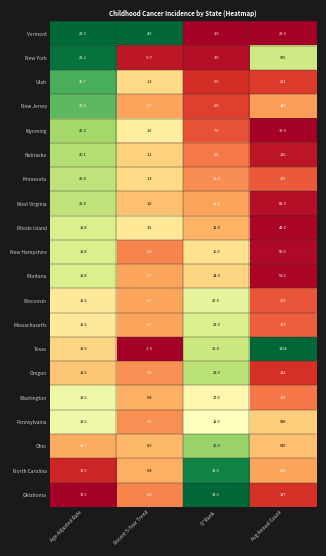

What is the spread (max minus min) of values at Age-Adjusted Rate?

3.7